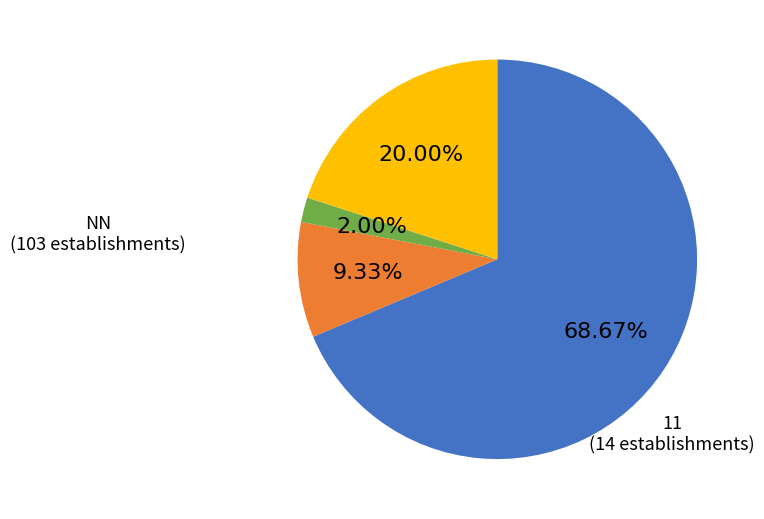

Is there any slice that represents more than half of the pie?

Yes